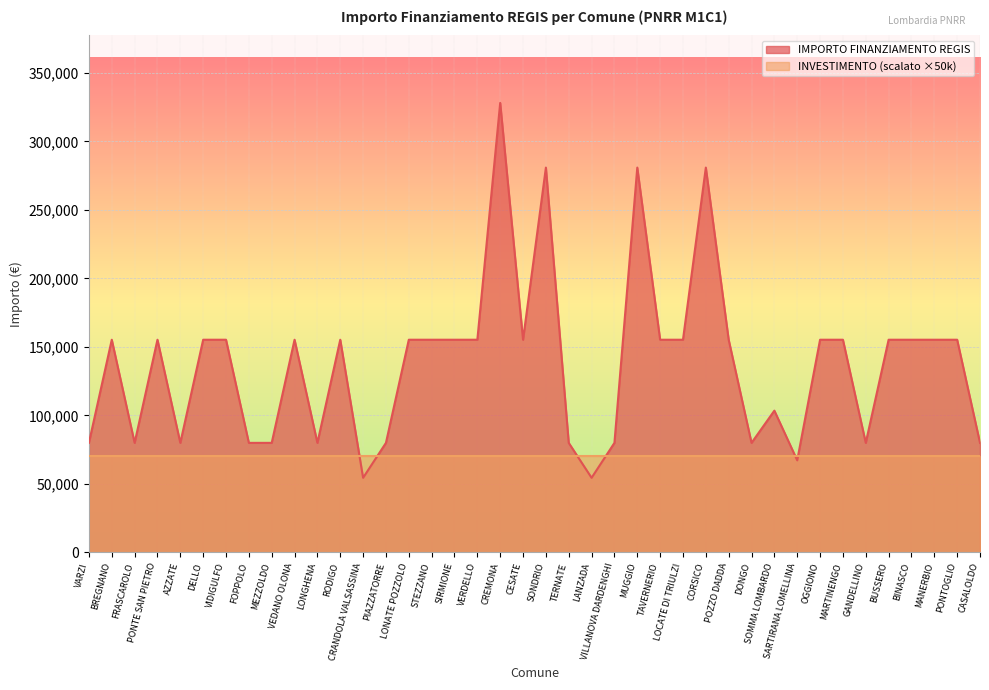

Approximately how many times larger is the value at SOMMA LOMBARDO compared to TAVERNERIO?

0.7